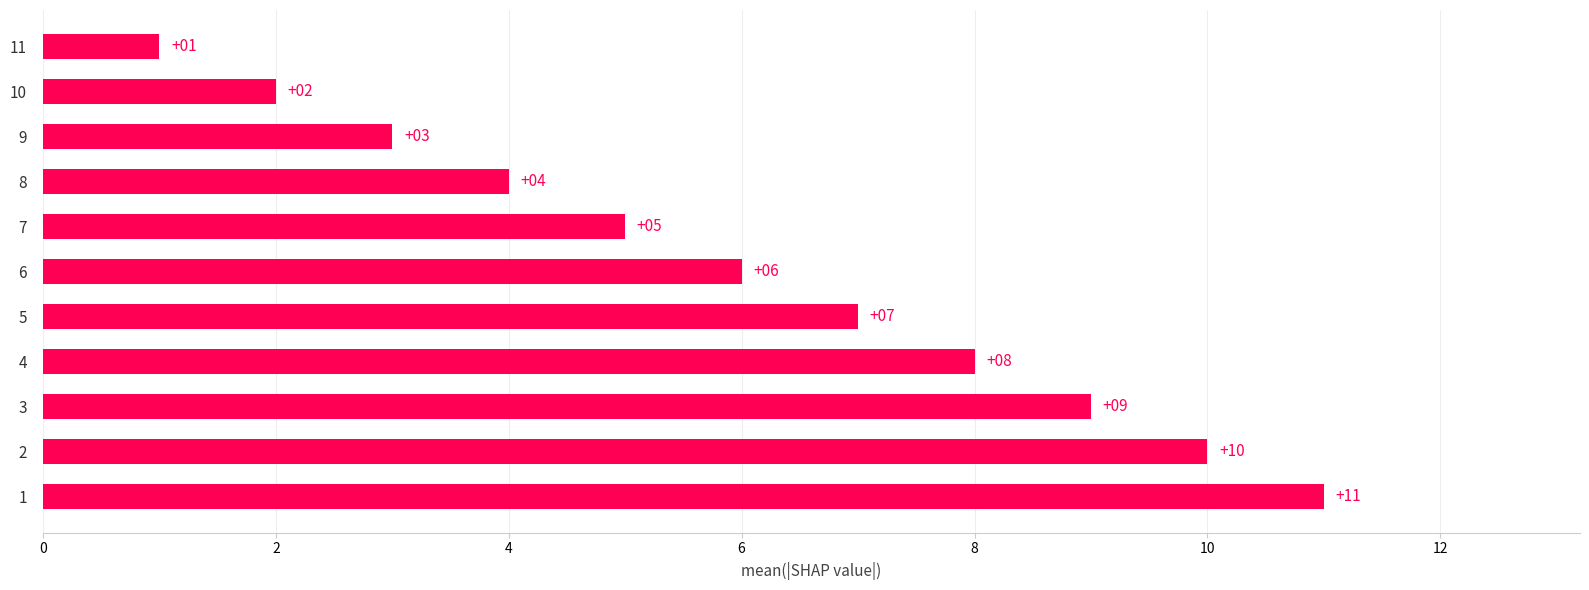

What is the difference between the values at 9 and 10?

1